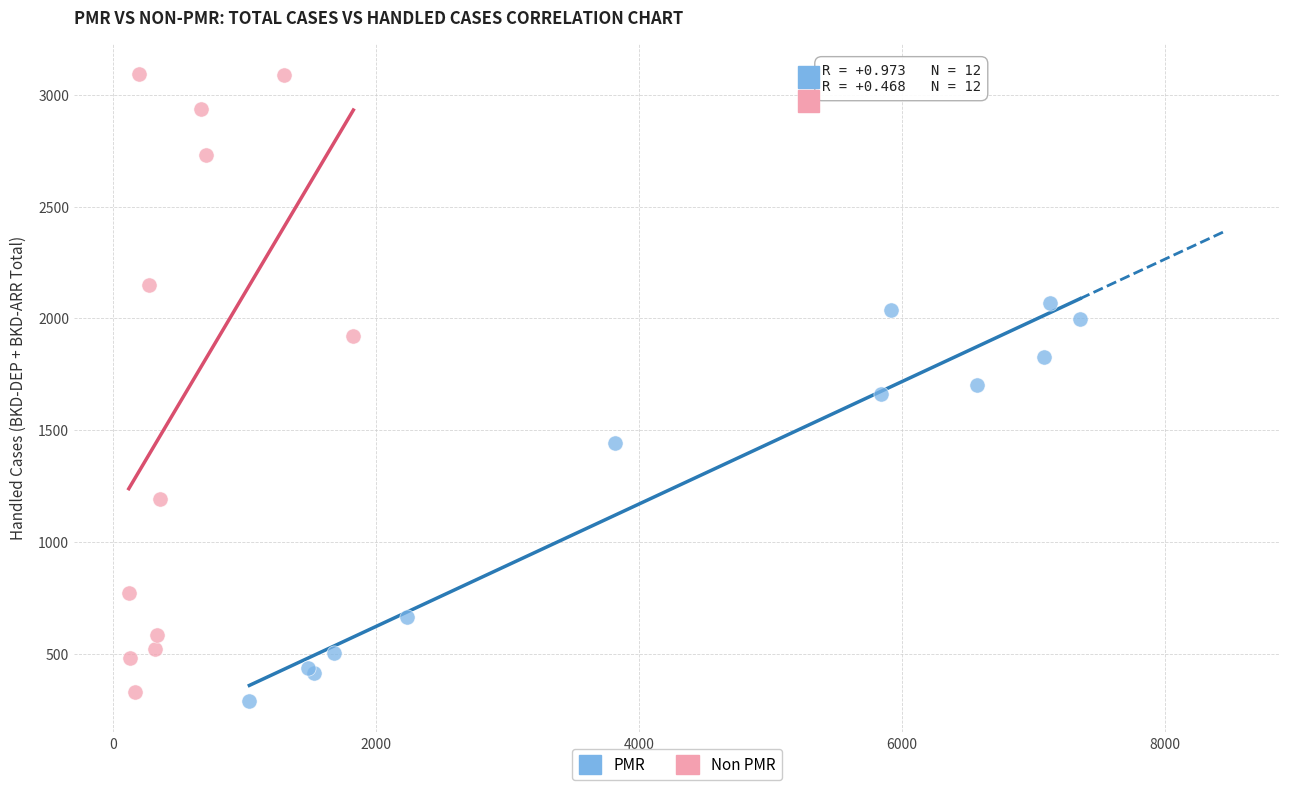

What are all the series names shown in the legend?

PMR, Non PMR